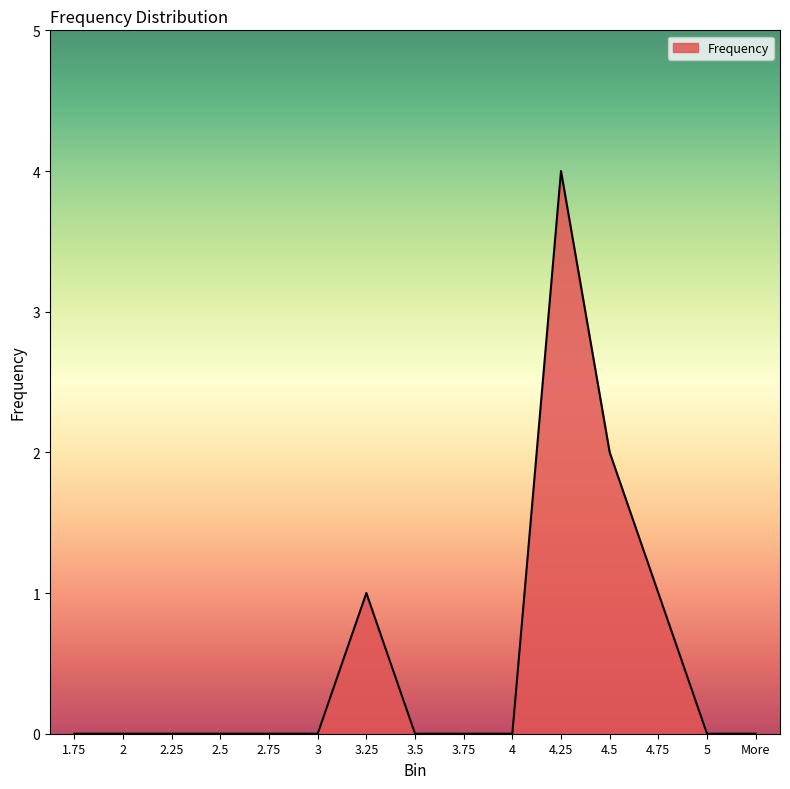

Reading left to right, transcribe all the data shown in this chart.

0	0	0	0	0	0	1	0	0	0	4	2	1	0	0